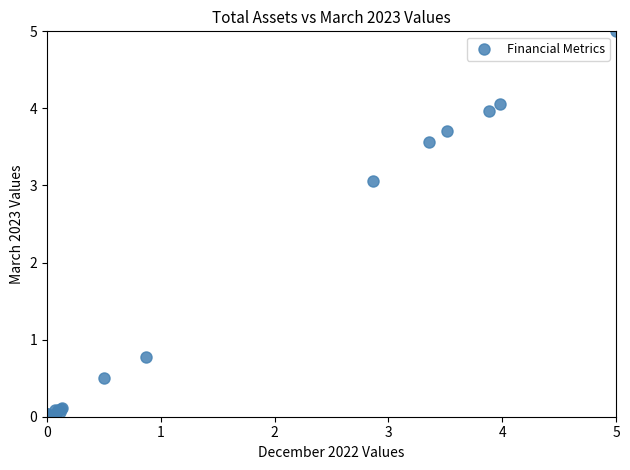

What Y value in the scatter plot is closest to 2?

3.1